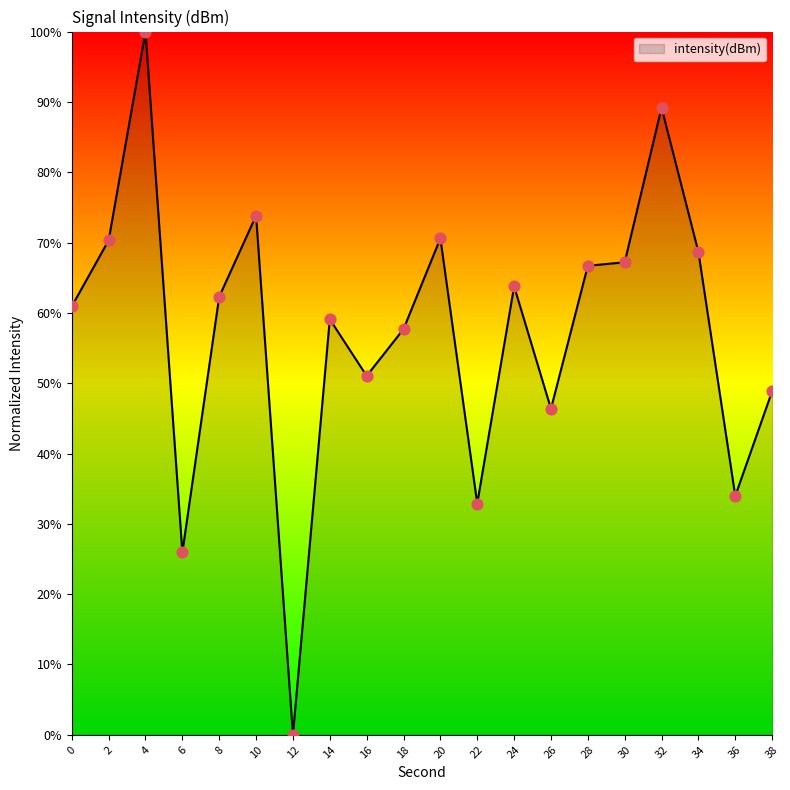

What is the change in value from 4 to 18?

-42.3